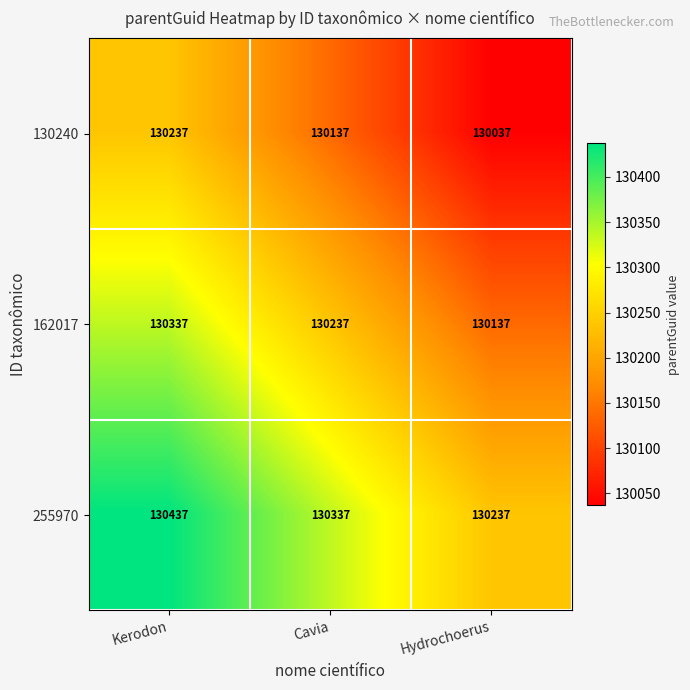

What is the difference between the 255970 values at Kerodon and Hydrochoerus?

200